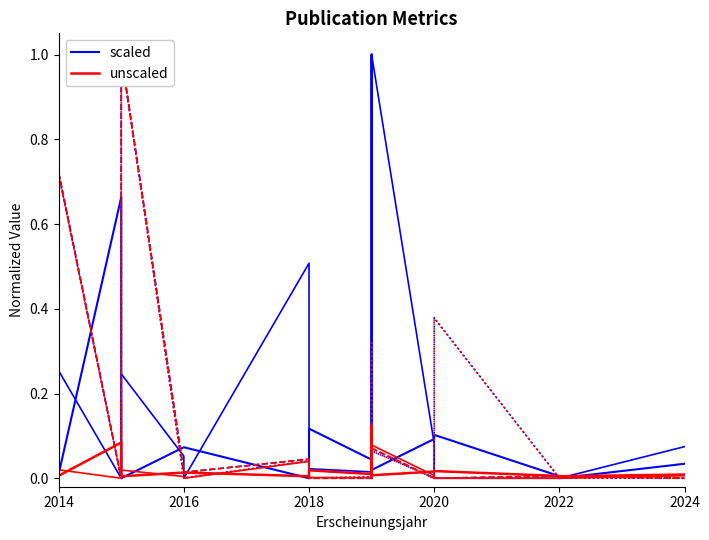

Rank the series by their average value, from lowest to highest.

unscaled, scaled